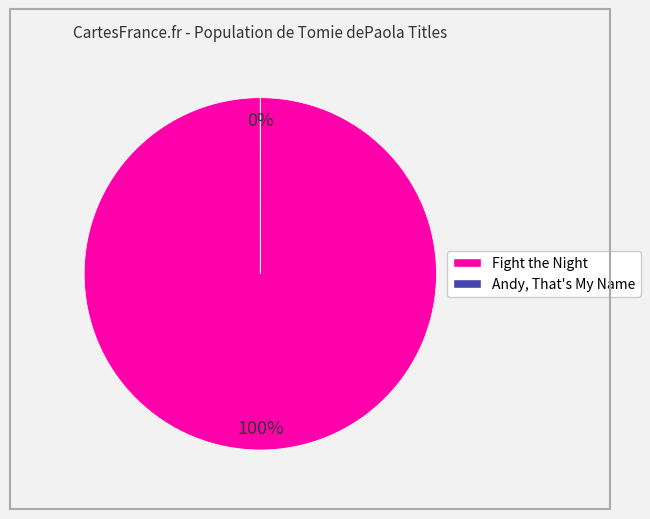

Does any single category account for the majority?

Yes